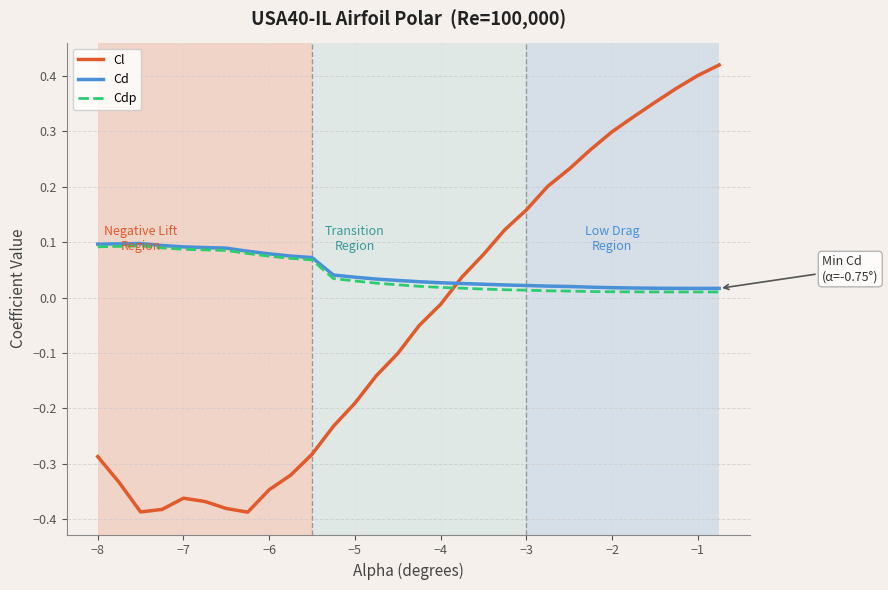

Does the chart display data point markers on the line(s)?

No